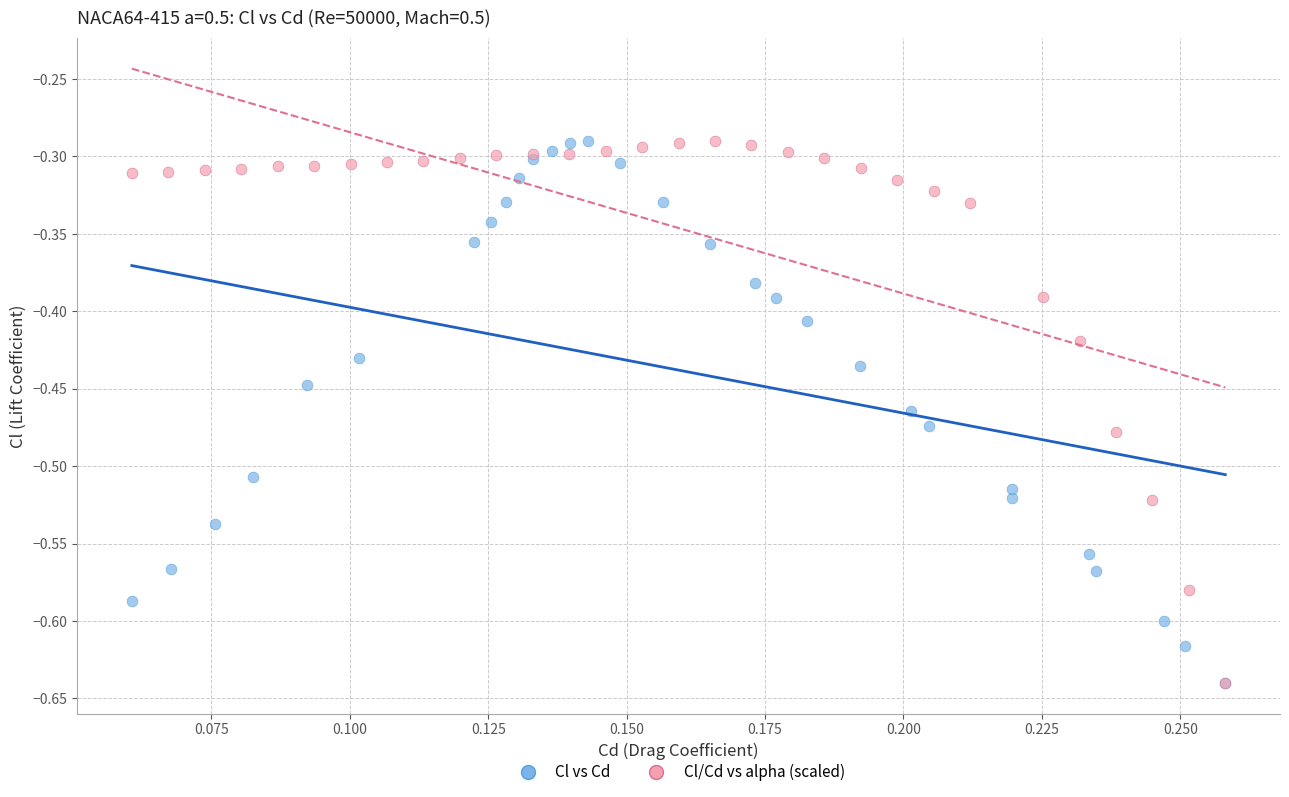

What are all the series names shown in the legend?

Cl vs Cd, Cl/Cd vs alpha (scaled)